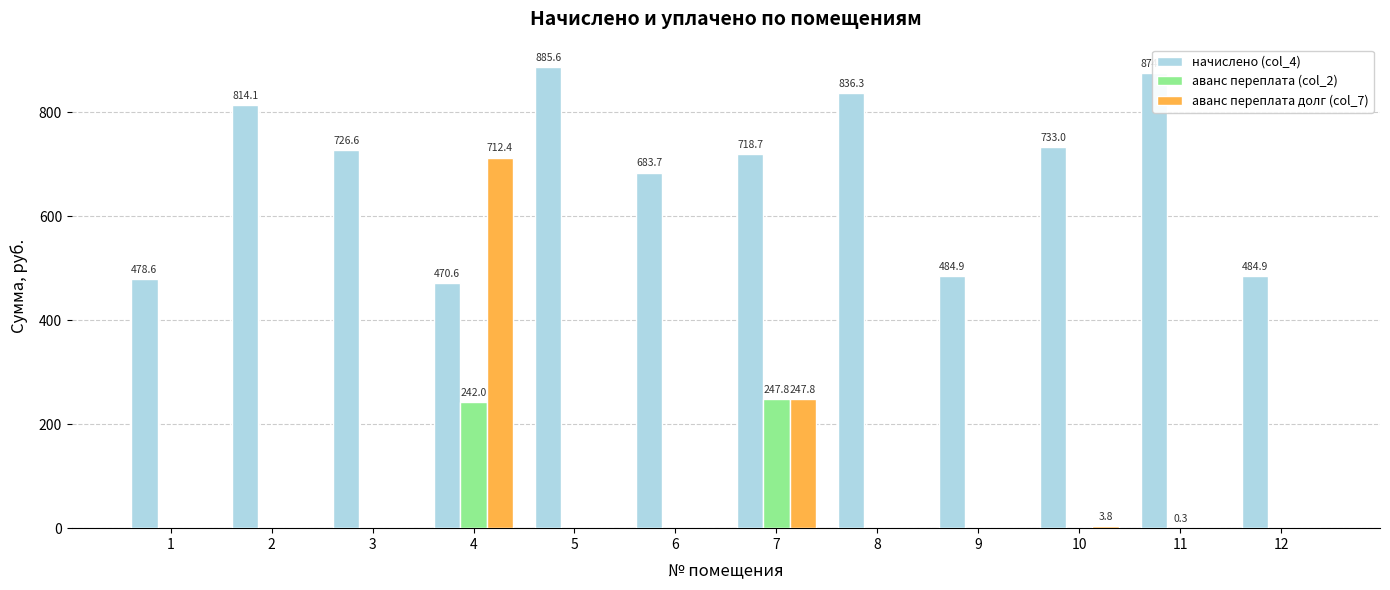

Is it true that аванс переплата долг (col_7) equals 0.0 at 3?

True